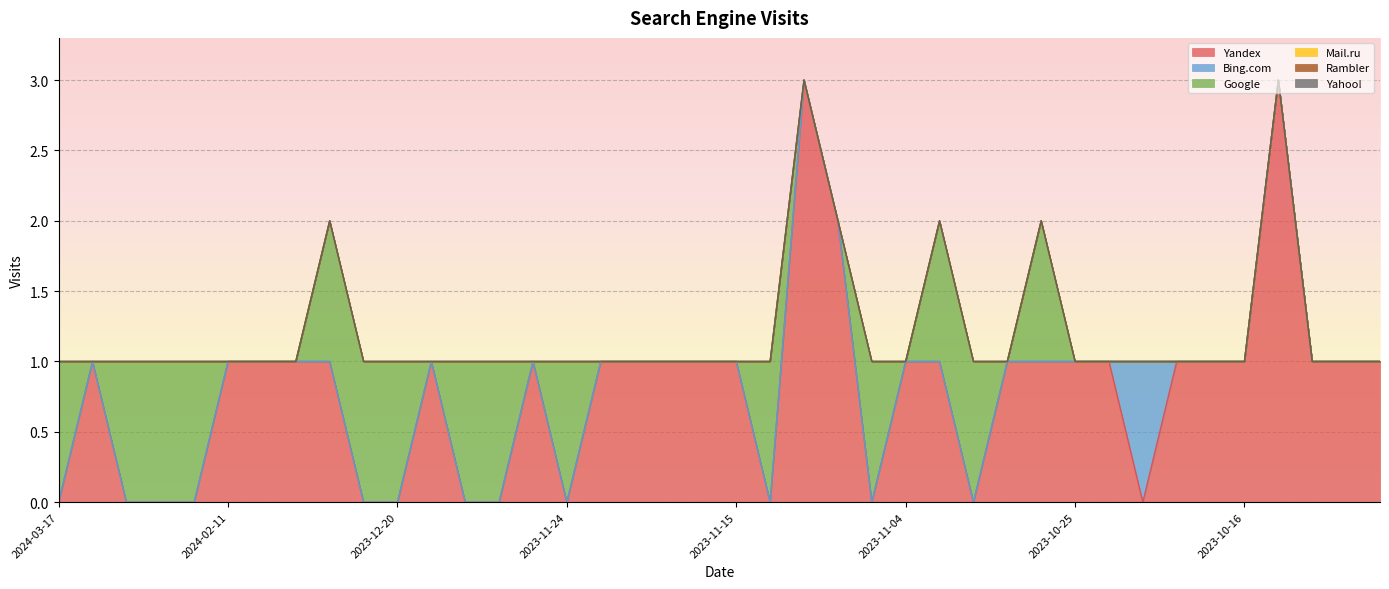

What is the label of the 30th point from the left?

2023-10-30